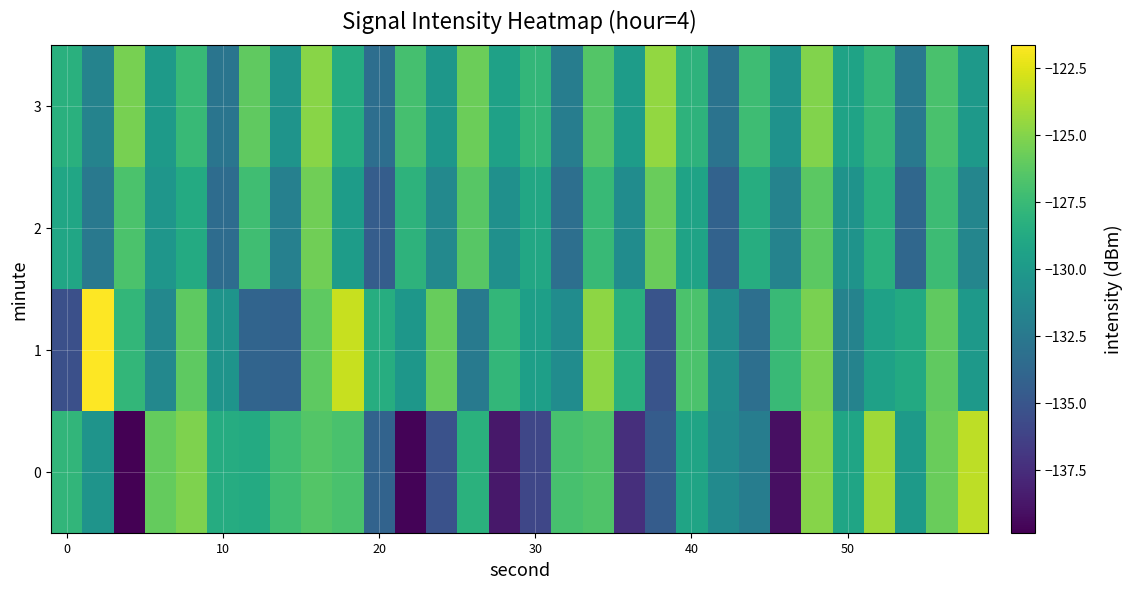

Reading right to left, what are all the values shown in this chart?

0: -123.5	-125.8	-129.9	-124.2	-129.1	-124.9	-139.1	-132.1	-131.2	-129.2	-134.6	-137.4	-126.6	-127.0	-135.9	-138.7	-128.2	-135.3	-139.7	-134.0	-126.9	-126.5	-127.2	-128.7	-128.6	-125.2	-126.0	-139.9	-130.4	-127.9
1: -130.0	-126.1	-128.8	-129.4	-131.7	-125.3	-127.5	-133.2	-130.9	-126.8	-135.1	-128.3	-124.7	-131.0	-129.6	-127.8	-132.4	-125.9	-130.2	-128.5	-123.2	-126.1	-134.1	-134.0	-130.4	-126.2	-131.3	-127.8	-121.6	-135.4
2: -131.5	-127.4	-133.8	-128.3	-130.5	-126.2	-131.7	-128.5	-134.1	-129.3	-125.8	-131.0	-127.6	-133.2	-128.9	-130.7	-126.4	-131.3	-128.1	-134.5	-129.8	-125.6	-131.9	-127.2	-133.4	-128.7	-130.3	-126.8	-132.5	-129.1
3: -130.1	-126.9	-132.5	-127.7	-129.3	-125.1	-130.6	-127.3	-132.9	-128.1	-124.6	-129.8	-126.5	-132.1	-127.8	-129.4	-125.7	-130.2	-127.0	-133.3	-128.6	-124.9	-130.4	-126.1	-132.8	-127.6	-129.9	-125.4	-131.7	-128.3